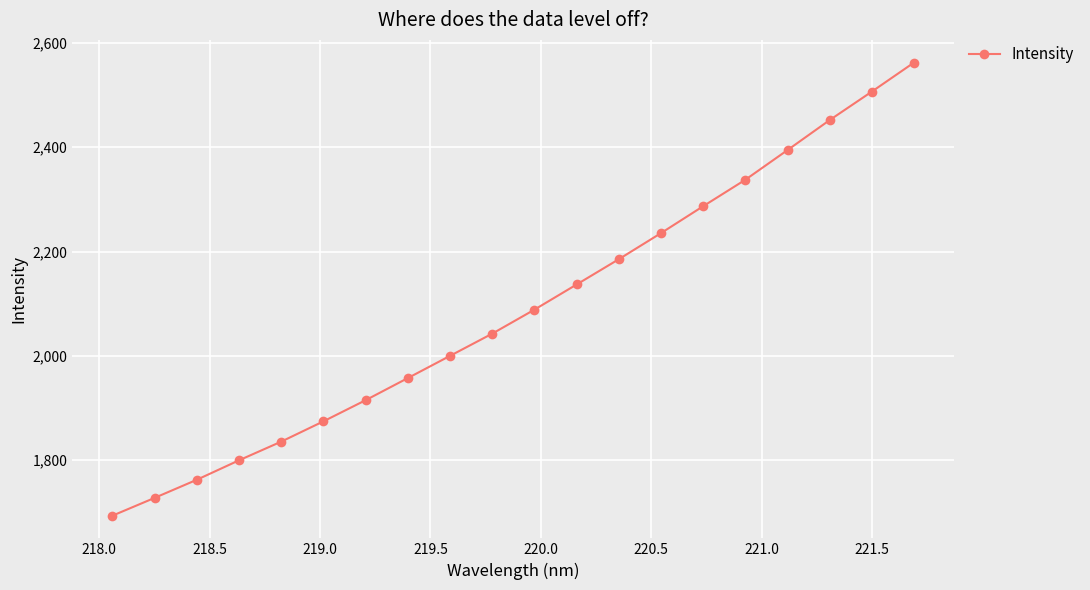

What is the greatest value displayed?

2562.3